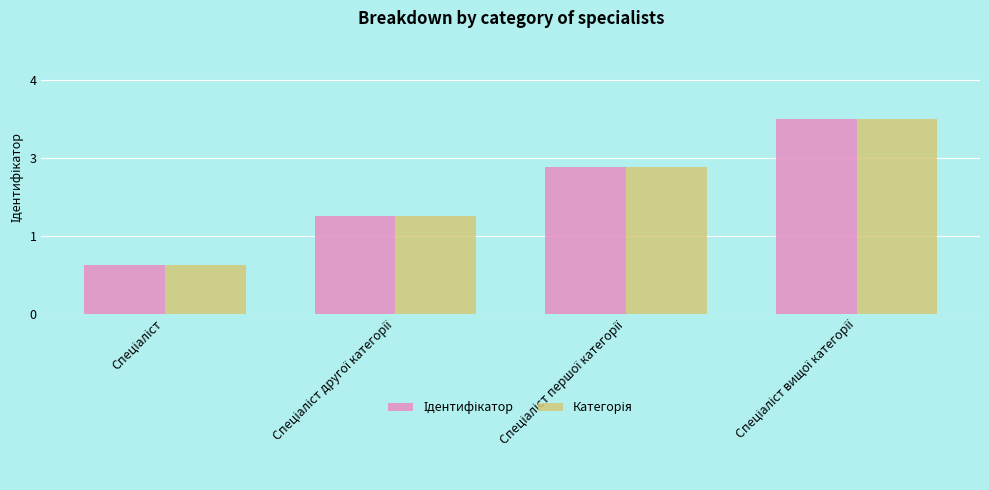

At which category is the sum across all series the highest?

Спеціаліст вищої категорії